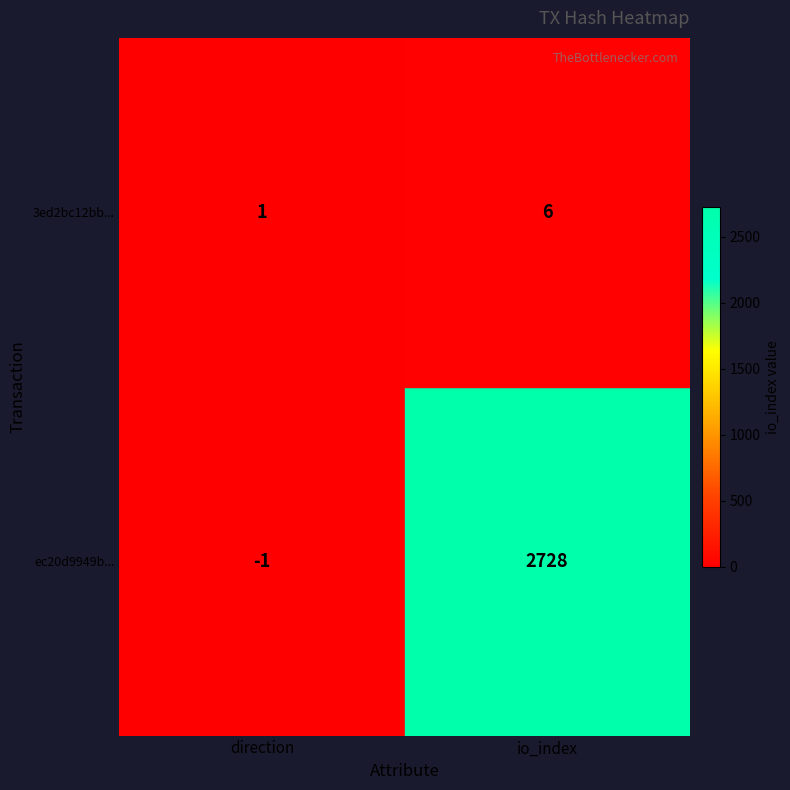

What is the sum of all 3ed2bc12bb... values?

7